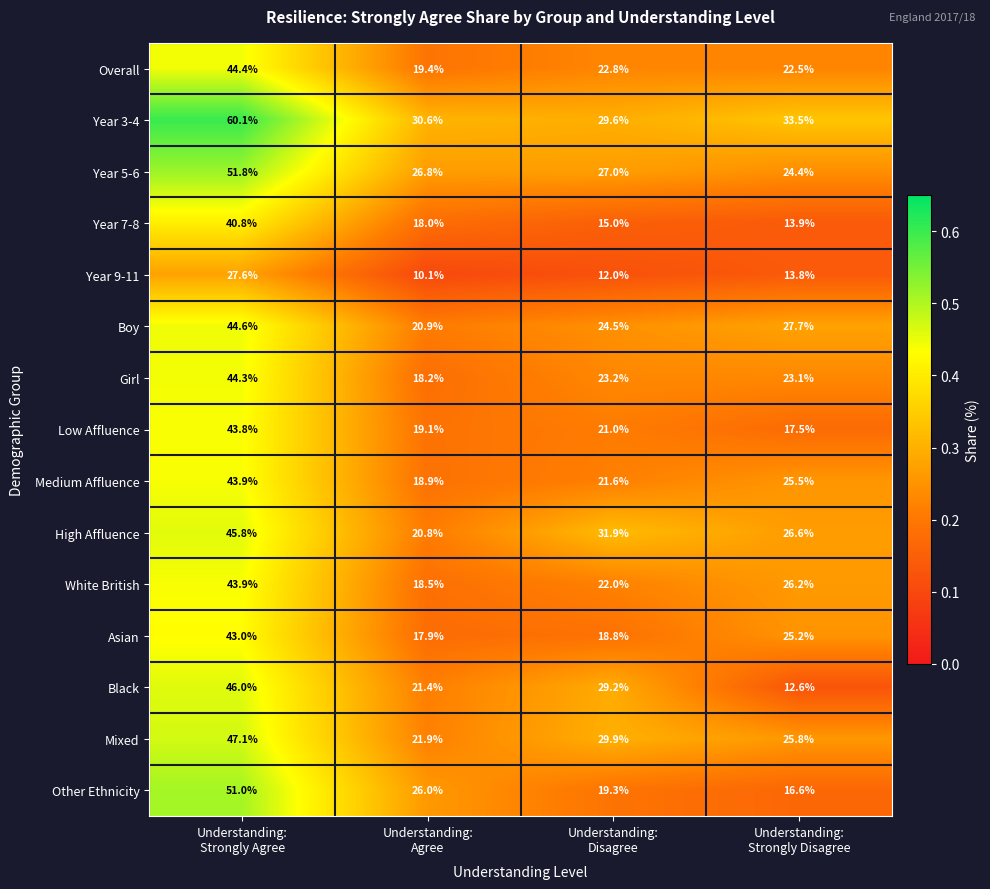

Which series has the largest range (max minus min)?

Other Ethnicity